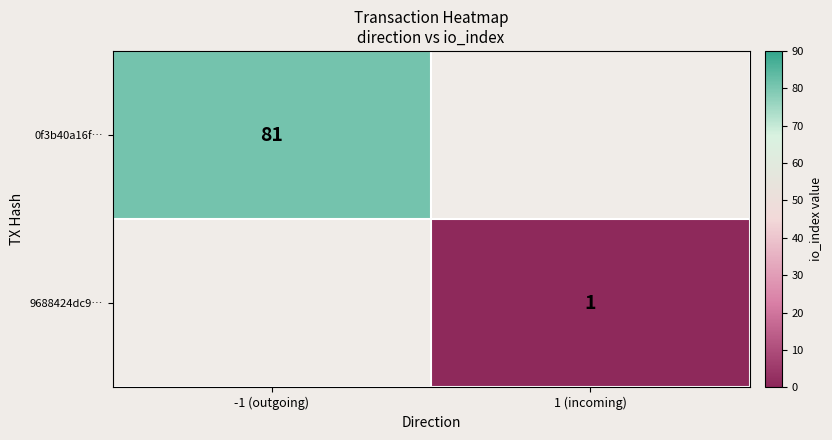

True or false: 0f3b40a16f… has a value of 81 at -1 (outgoing).

True